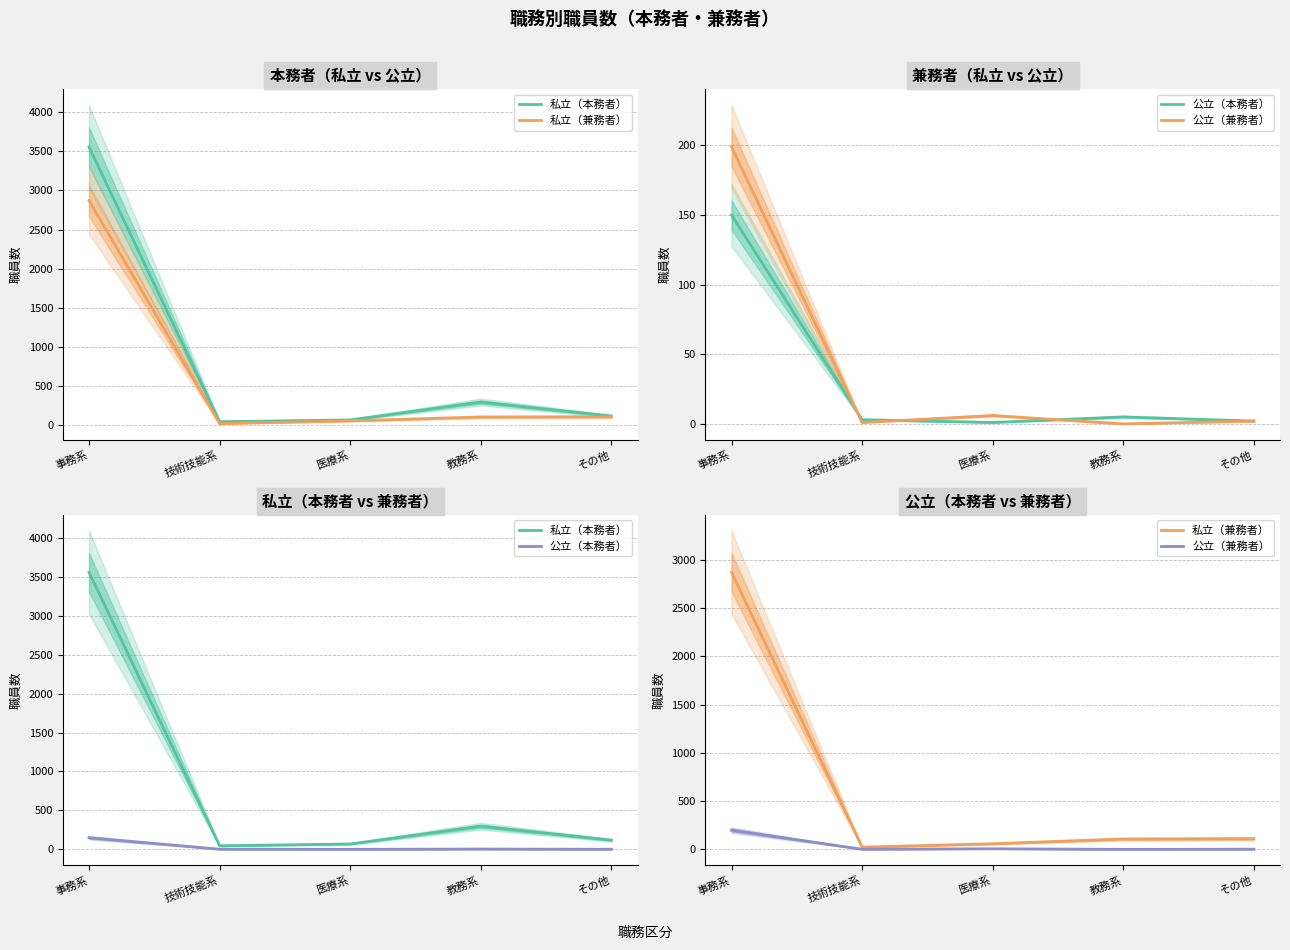

How many values in the 公立（兼務者） series are below 2?

2